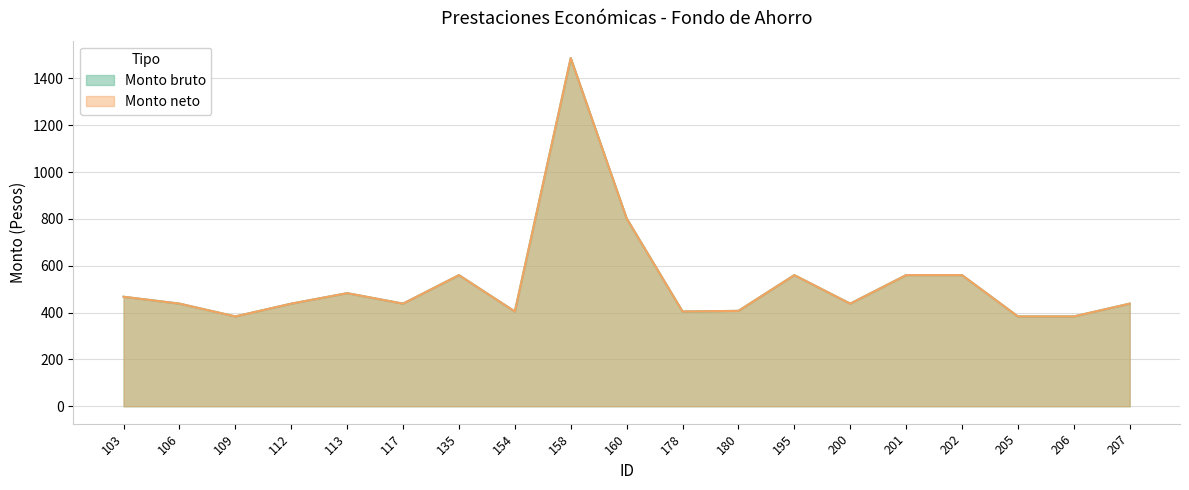

True or false: Monto neto and Monto bruto intersect in this chart.

False